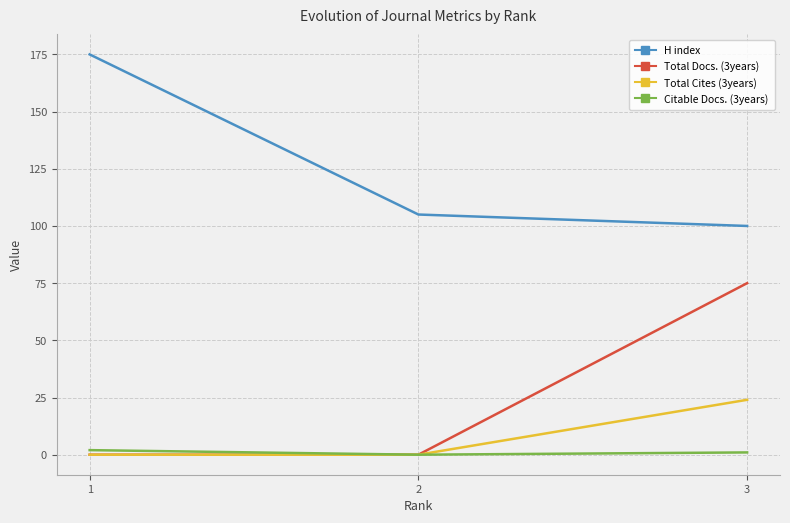

Is the value of Total Docs. (3years) at 1 greater than the value of H index at 2?

No